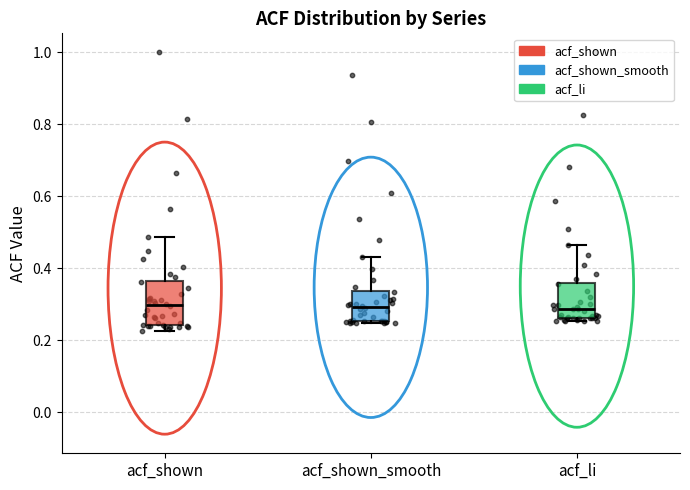

Reading left to right, transcribe this box plot: for each box, give where its median line is, the range the box spans, and where its two whiskers end, as read against the y-axis. The values are not printed on the chart, so give them approximately, as read against the axis.

acf_shown: median 0.30, box 0.24 to 0.36, whiskers 0.22 to 0.48
acf_shown_smooth: median 0.30, box 0.26 to 0.34, whiskers 0.24 to 0.44
acf_li: median 0.28, box 0.26 to 0.36, whiskers 0.26 (just below the box's lower edge) to 0.46